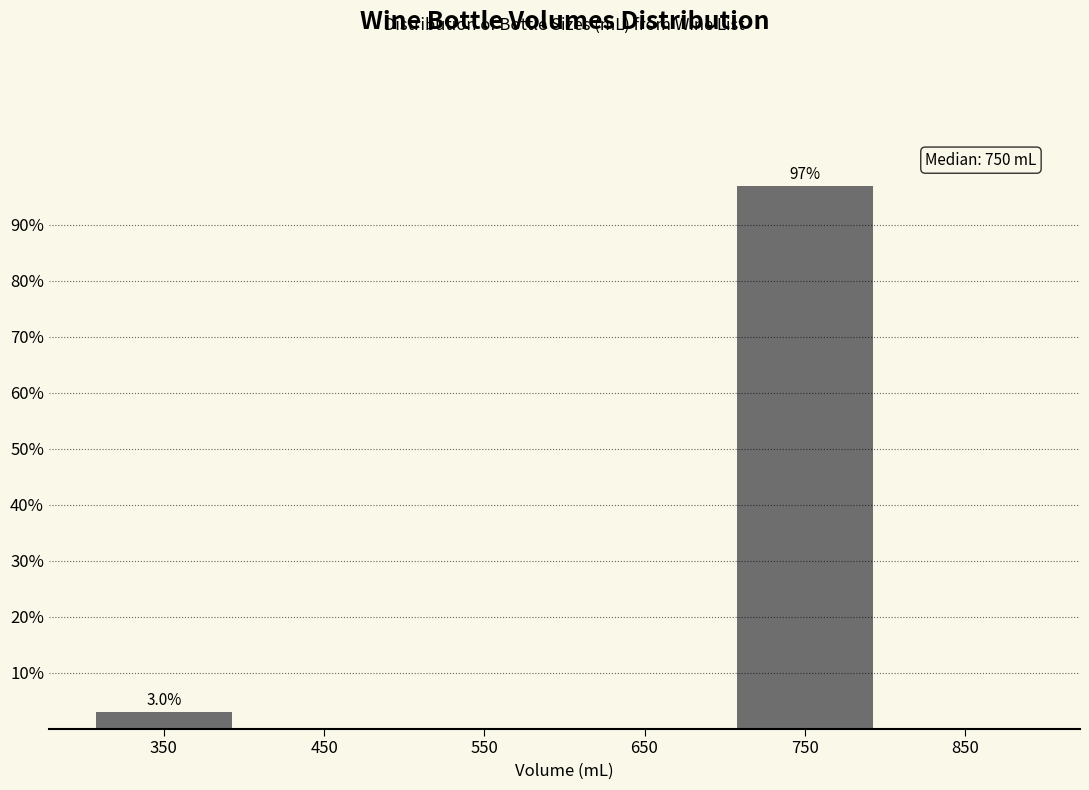

Over which range of the x-axis is the bar tallest?

700 to 800